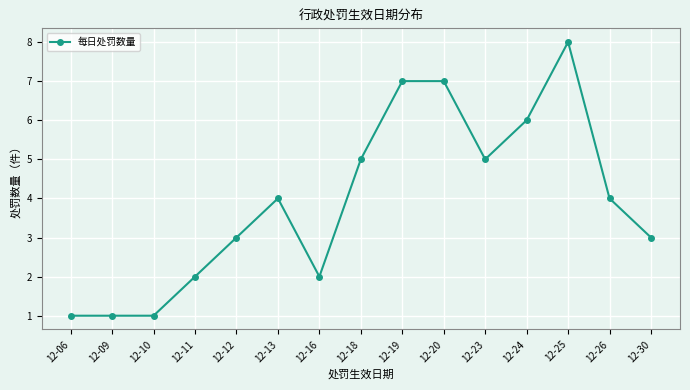

Which label corresponds to the largest value in the chart?

12-25